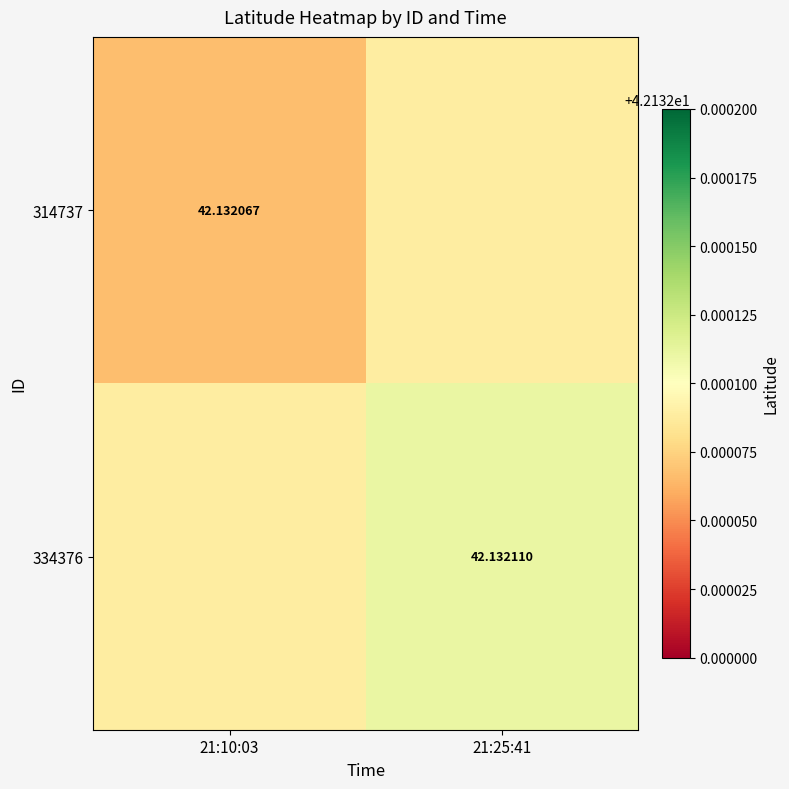

Which series has the largest range (max minus min)?

314737